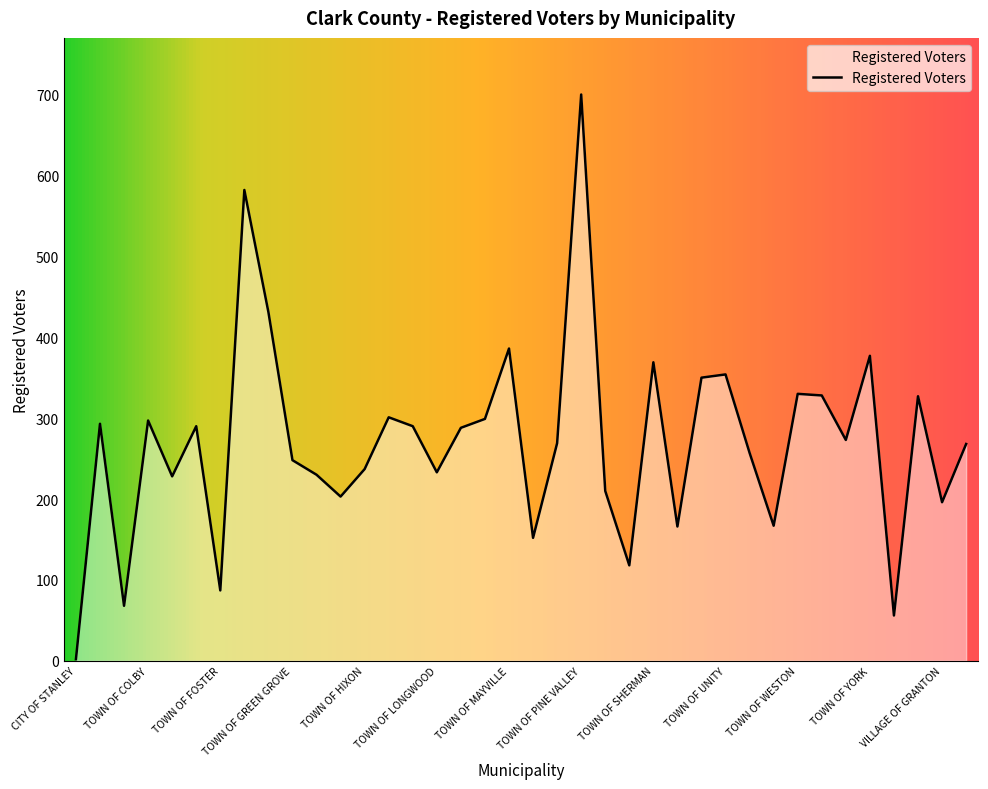

What is the maximum value shown in the chart?

700